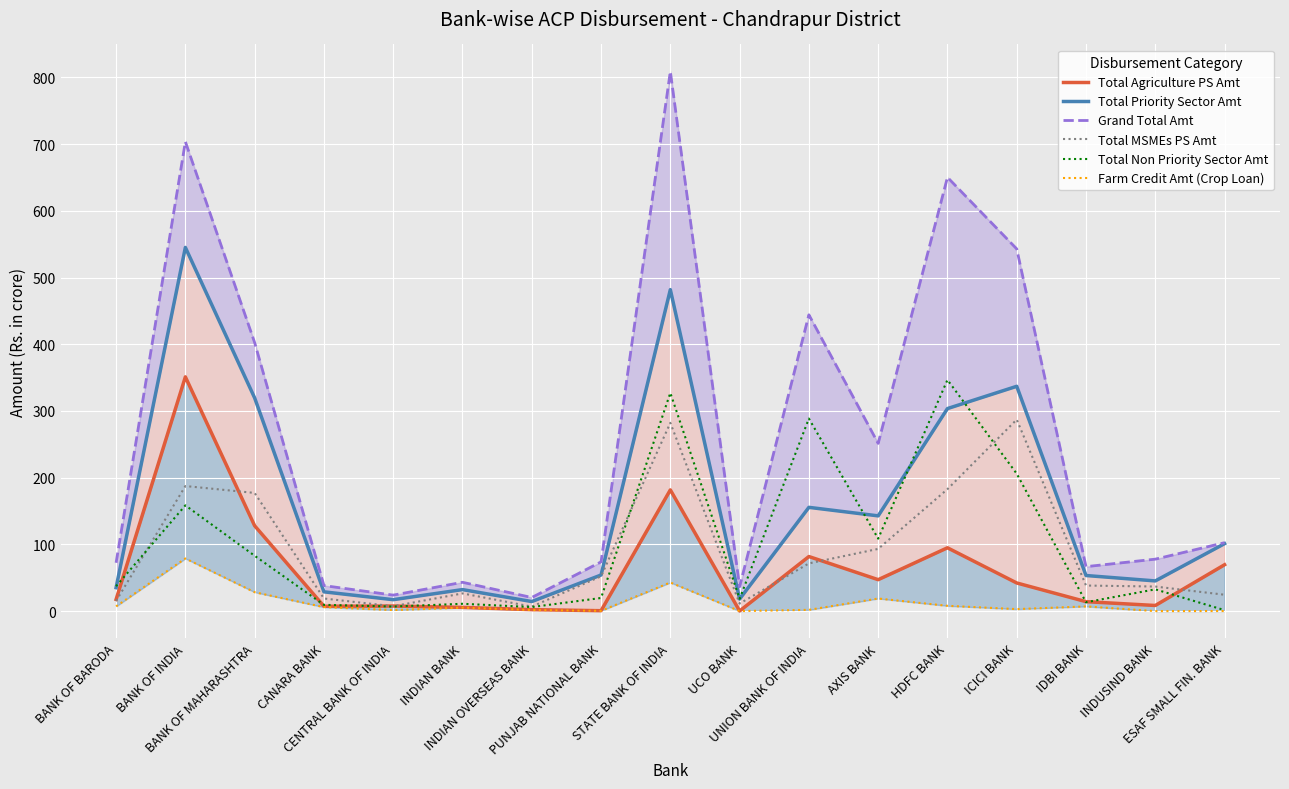

What is the value of the Total MSMEs PS Amt point at the 17th from the left?

24.5